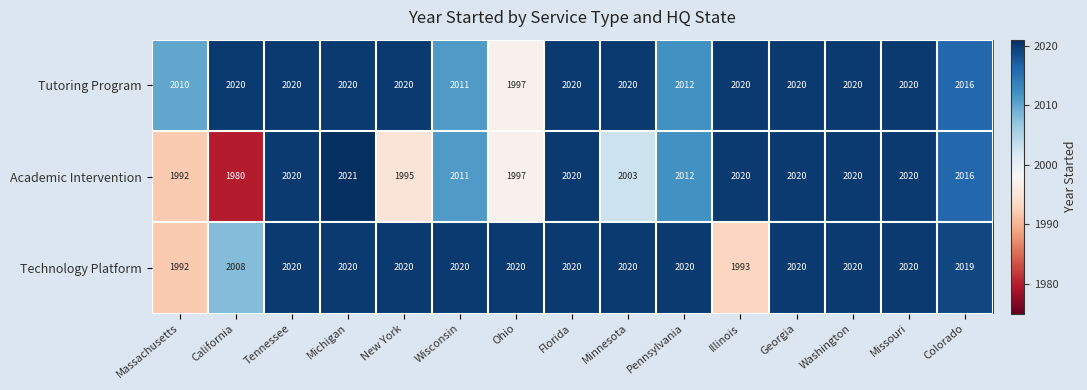

Which category has the lowest value in the Technology Platform series?

Massachusetts